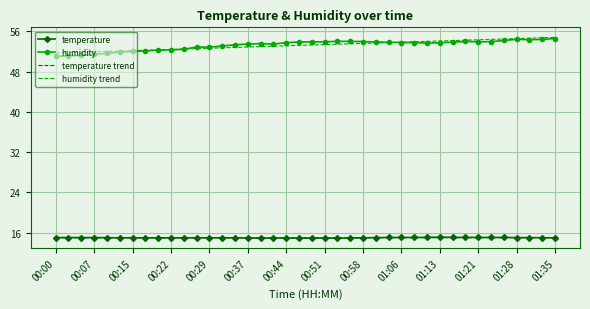

What is the lowest value of the humidity trend series?

51.7